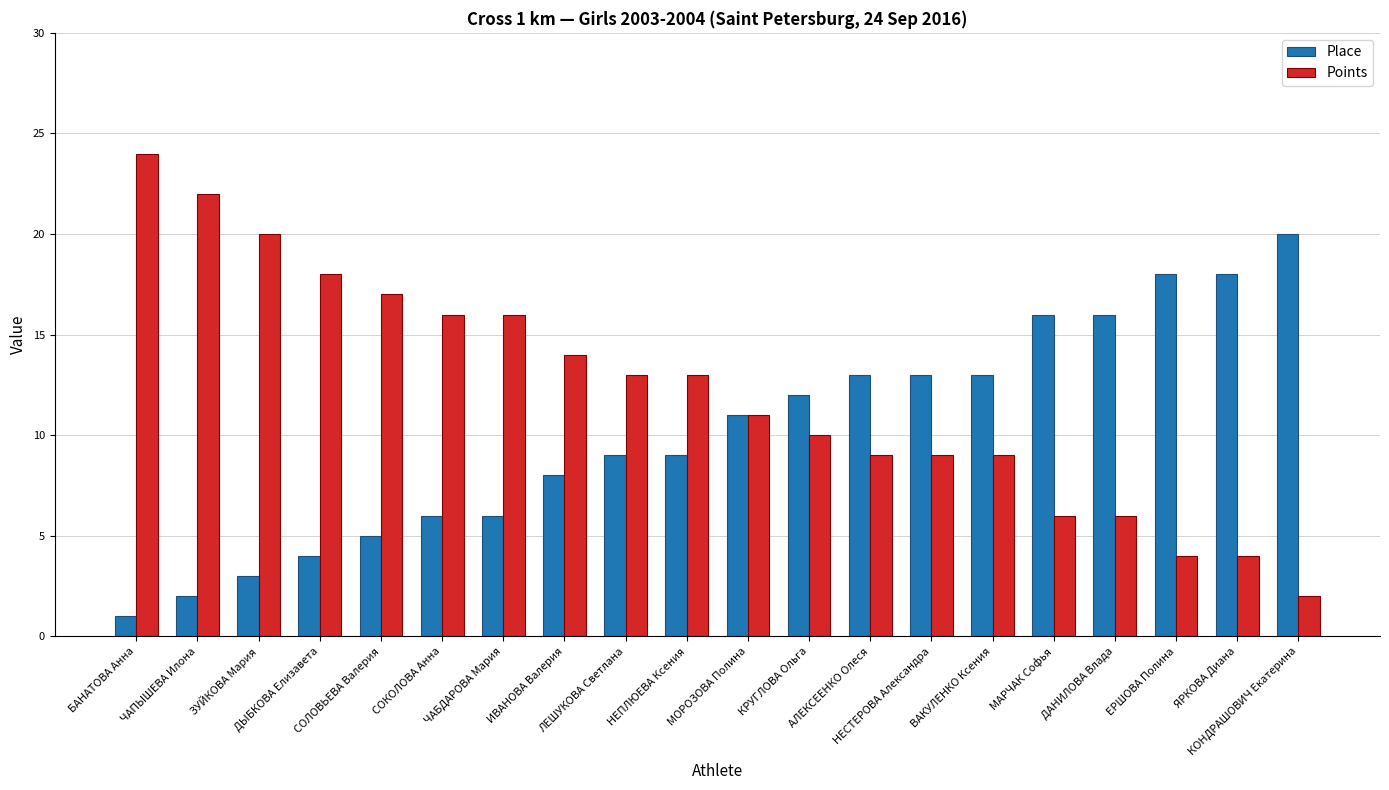

What is the approximate value of Points at ЗУЙКОВА Мария, to the nearest 5?

20